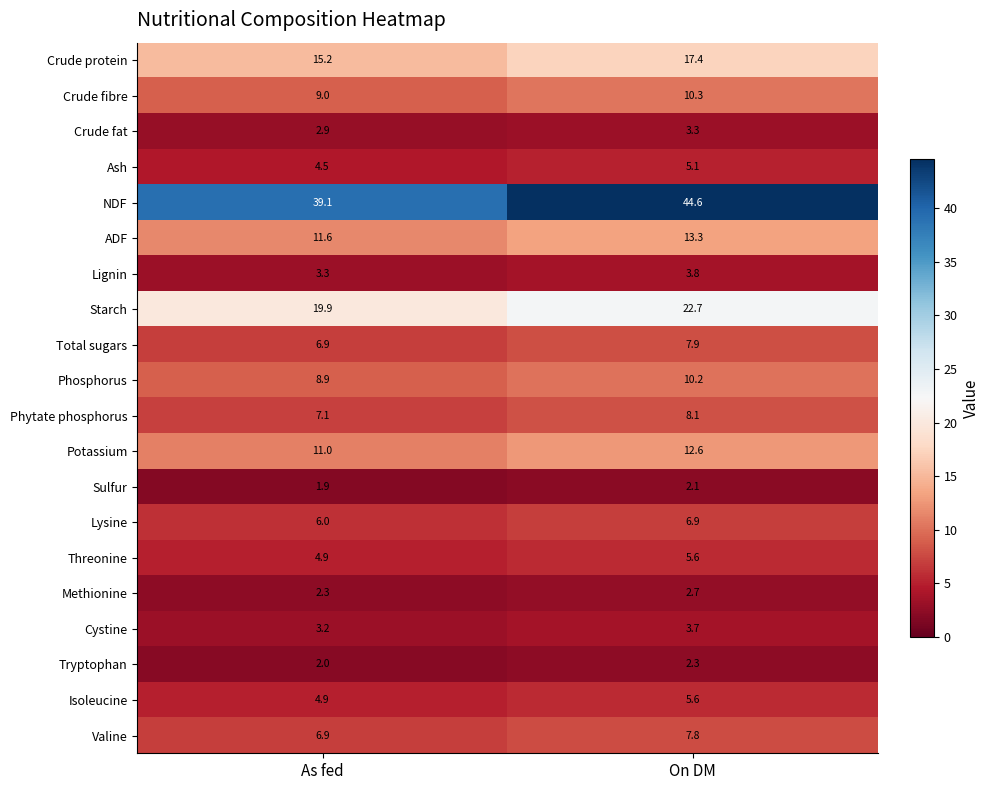

Rank the categories by Lysine value from highest to lowest.

On DM, As fed